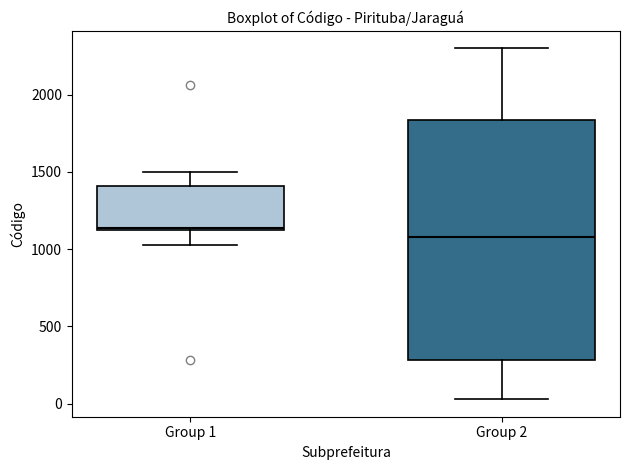

Reading left to right, transcribe this box plot: for each box, give where its median line is, the range the box spans, and where its two whiskers end, as read against the y-axis. The values are not printed on the chart, so give them approximately, as read against the axis.

Group 1: median 1150, box 1100 to 1400, whiskers 1050 to 1500
Group 2: median 1100, box 300 to 1850, whiskers 50 to 2300